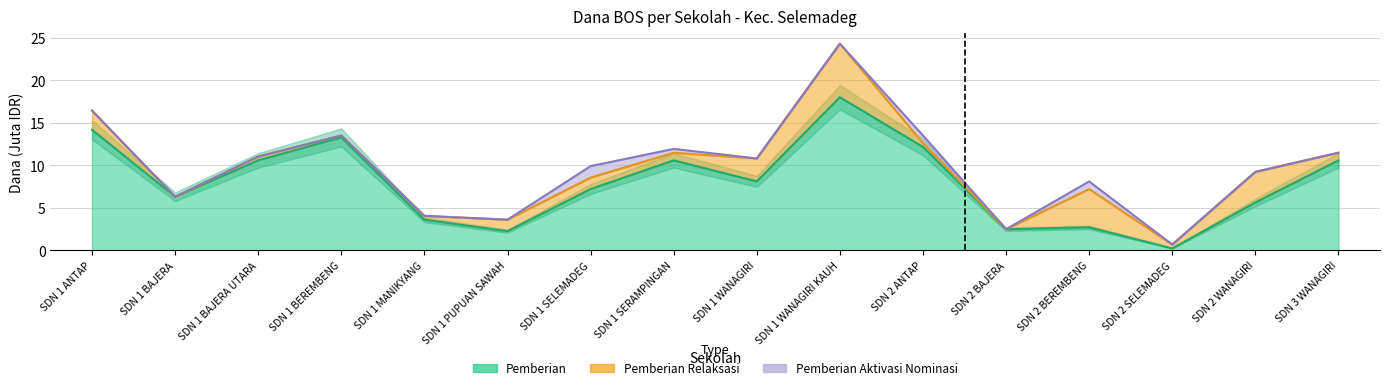

At which category is the sum across all series the highest?

SDN 1 WANAGIRI KAUH